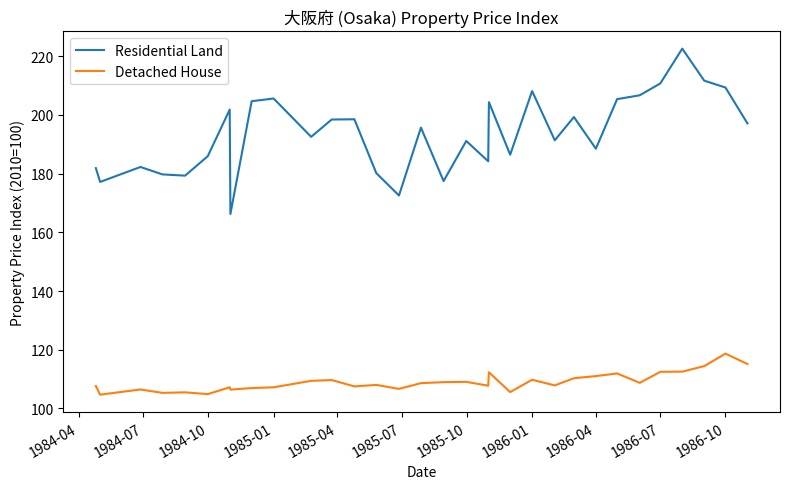

True or false: Residential Land and Detached House cross at least once.

False